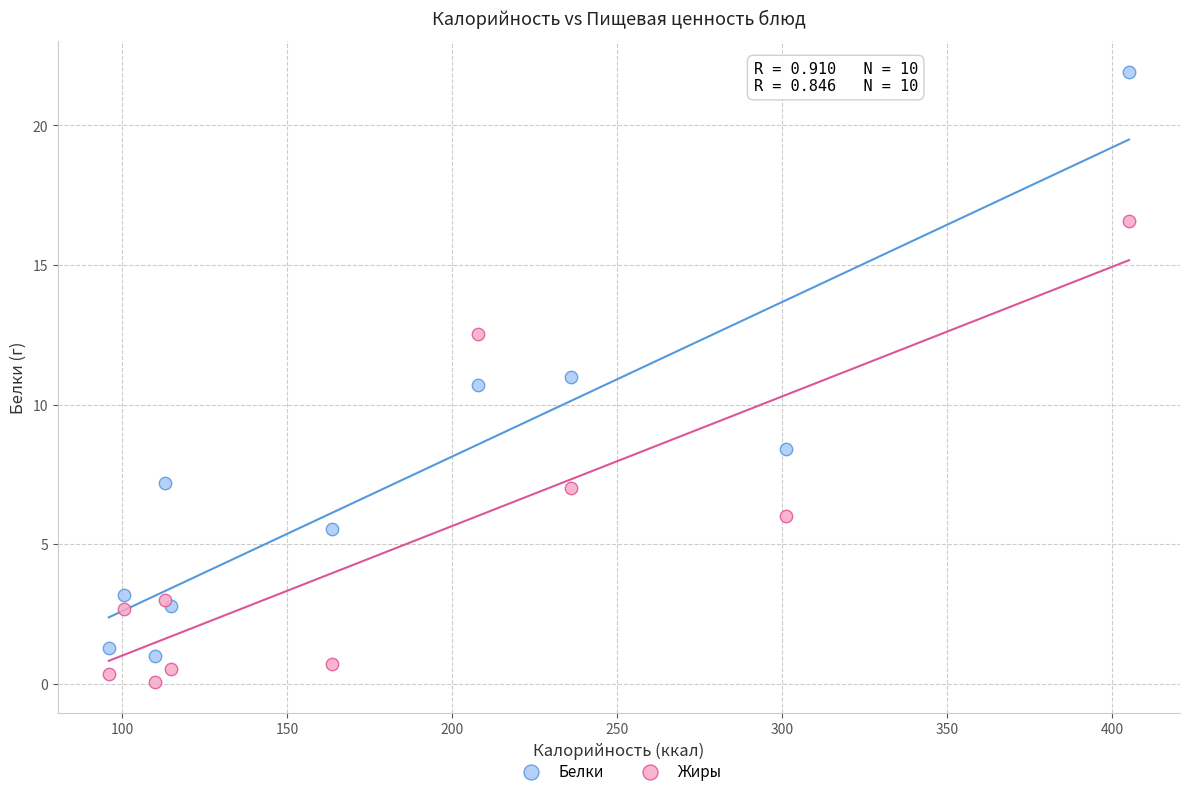

Which series has the widest spread of Y values?

Белки